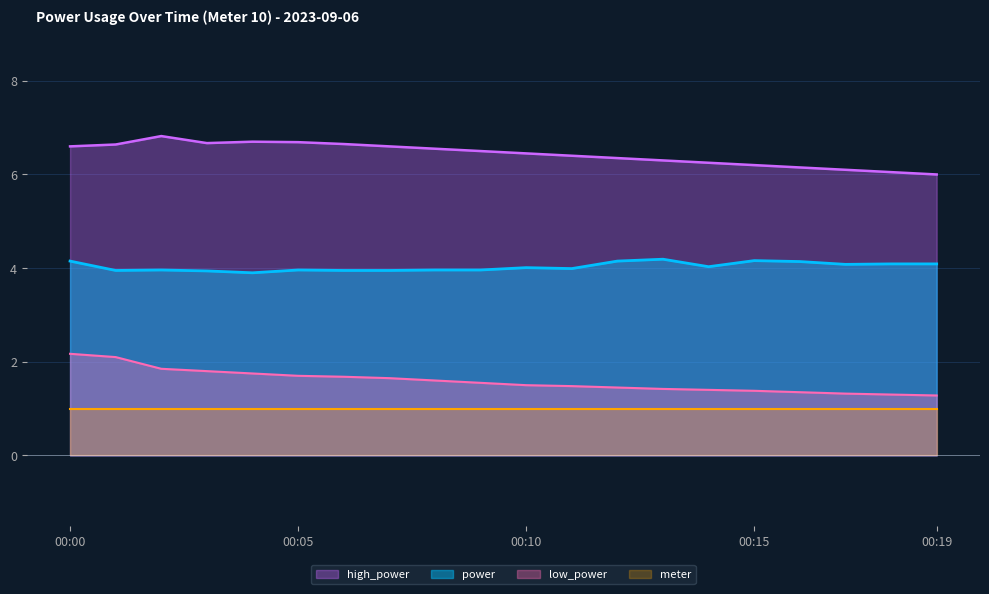

The meter series shows 0.4 at 00:15. True or false?

False